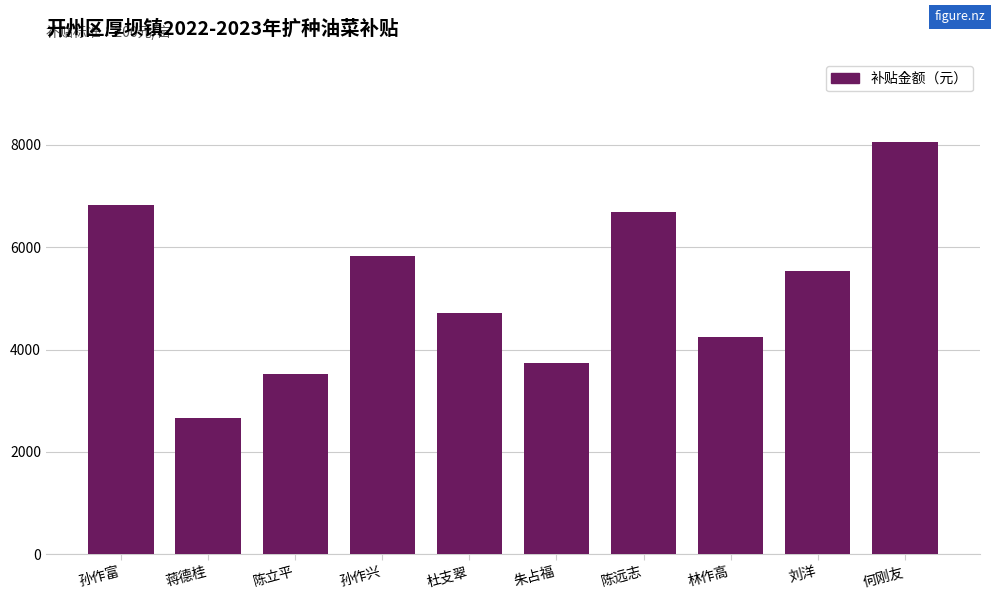

What is the label of the 1st bar from the left?

孙作富